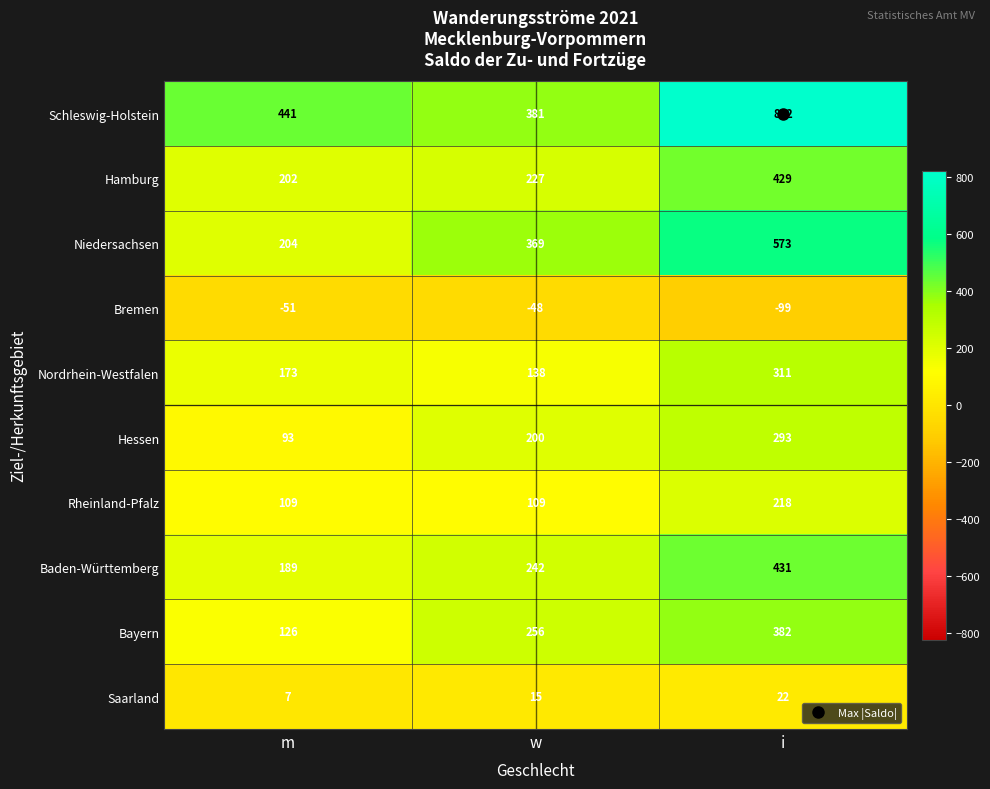

Count the Bayern values in the range 126 to 382.

3